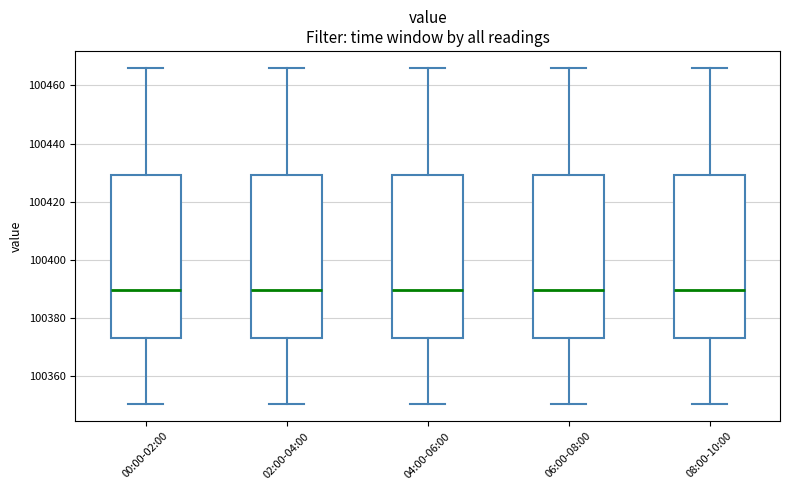

Where is the lower edge of the box for 02:00-04:00 on the y-axis? The values are not printed on the chart, so give them approximately, as read against the axis.

100374